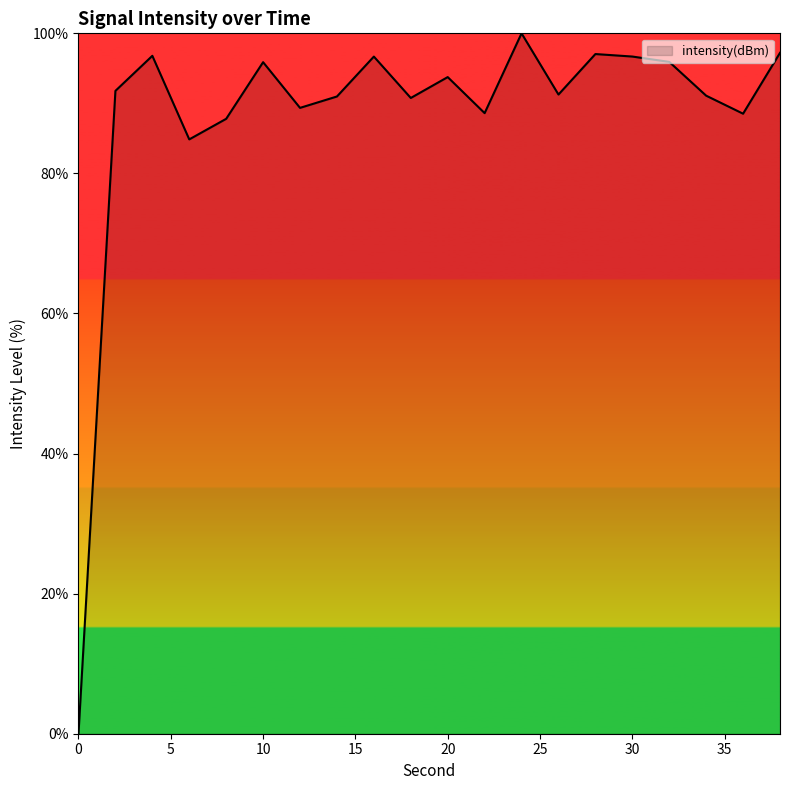

How many distinct data groups are displayed?

1